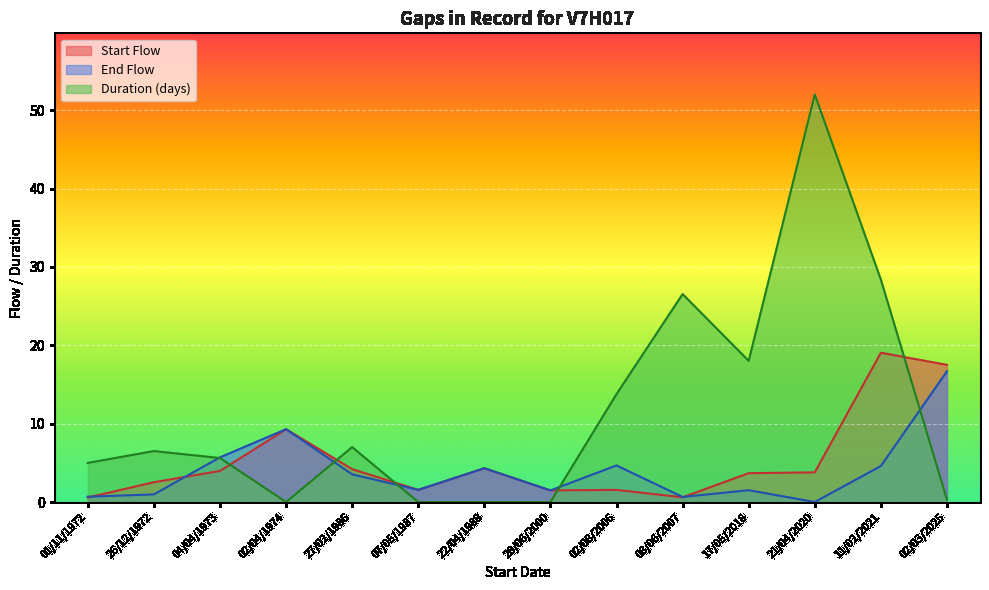

Where do Start Flow and End Flow first cross each other?

01/11/1972 and 26/12/1972